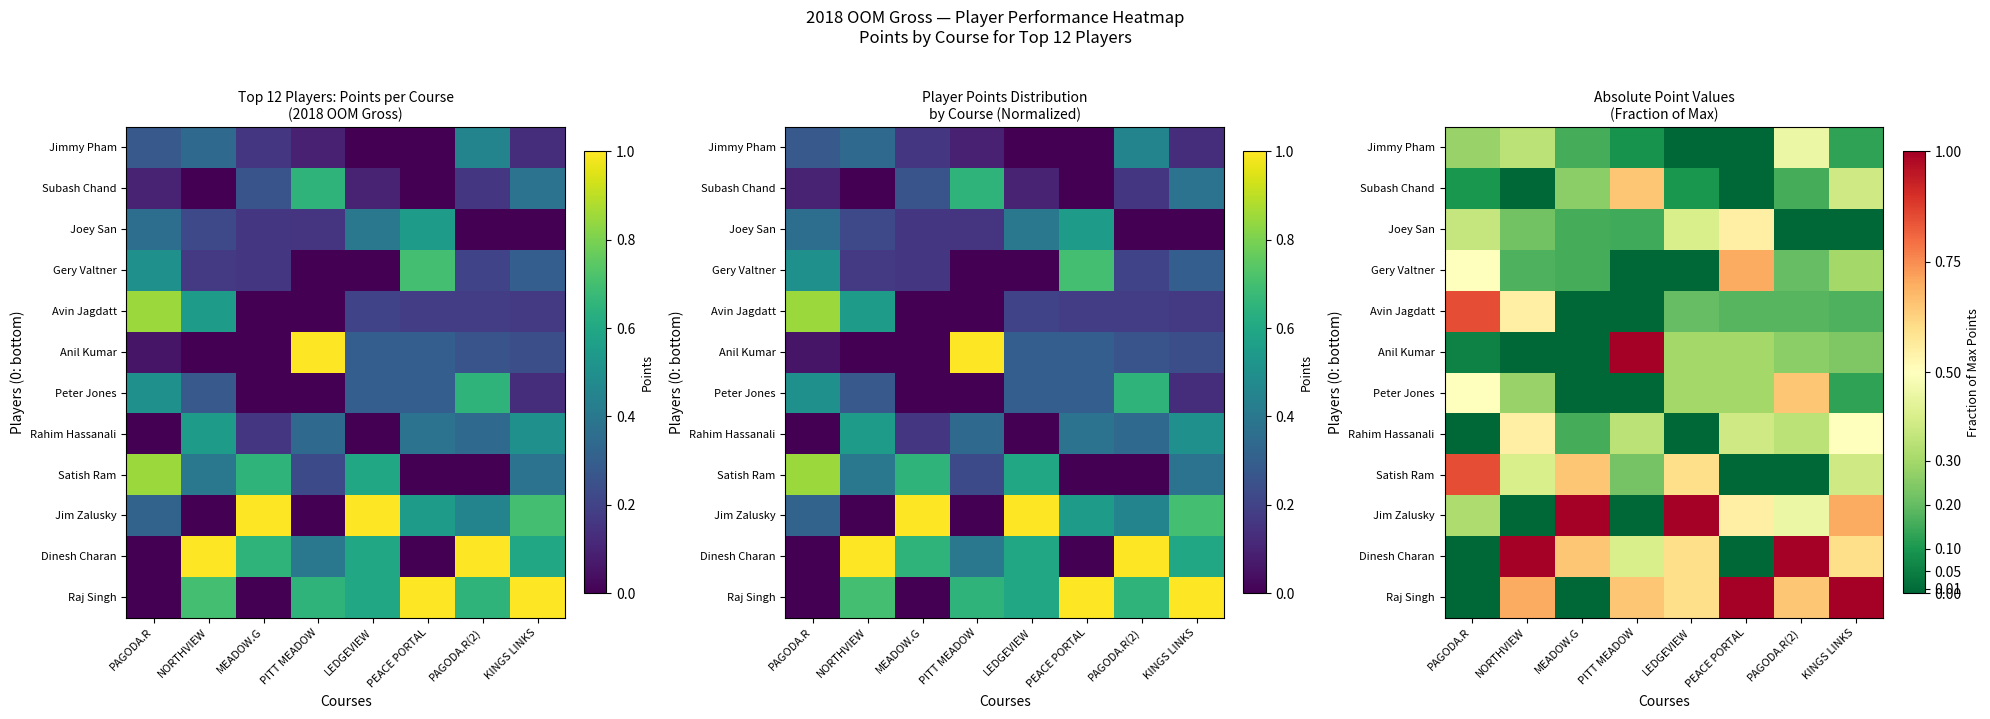

The Raj Singh series shows 1.0 at PEACE PORTAL. True or false?

True